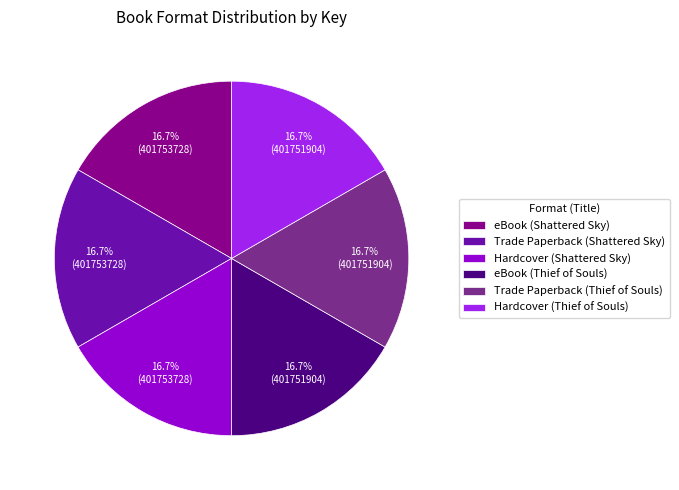

Is there a majority slice in this chart?

No